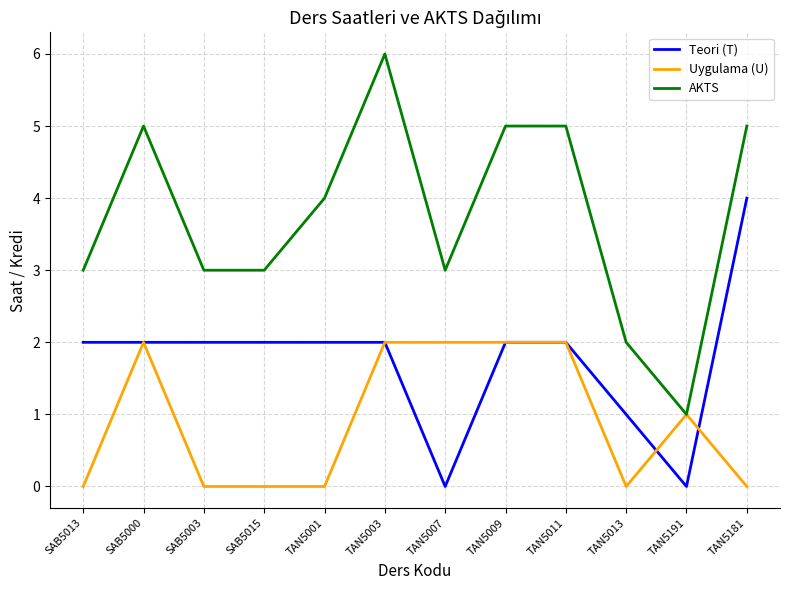

Is it true that Teori (T) equals 1 at TAN5003?

False